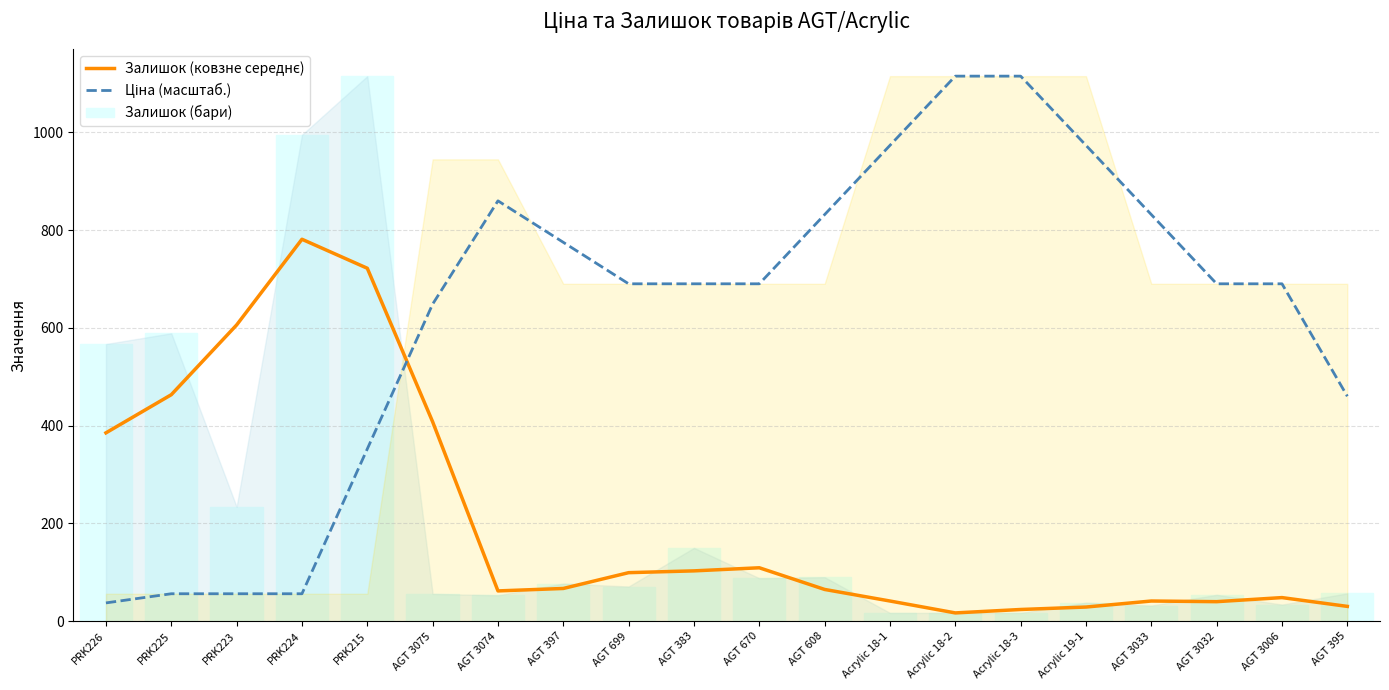

True or false: Залишок (бари) has a value of 77.0 at AGT 397.

True